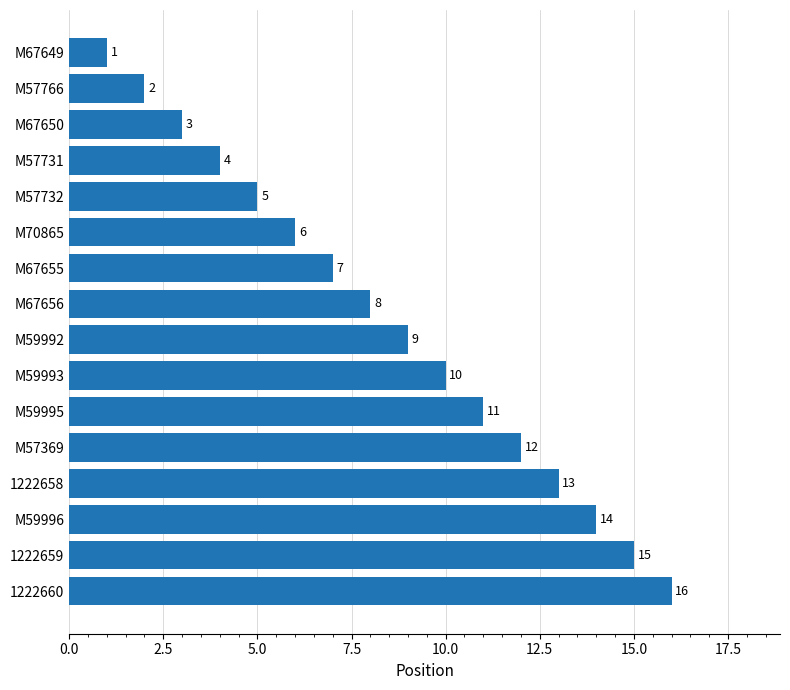

Rank the categories by value from highest to lowest.

1222660, 1222659, M59996, 1222658, M57369, M59995, M59993, M59992, M67656, M67655, M70865, M57732, M57731, M67650, M57766, M67649